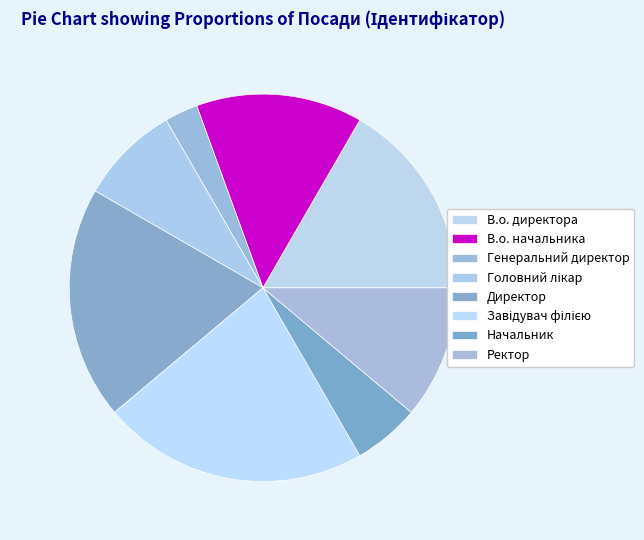

What percentage is the Генеральний директор slice, to the nearest percent?

3%